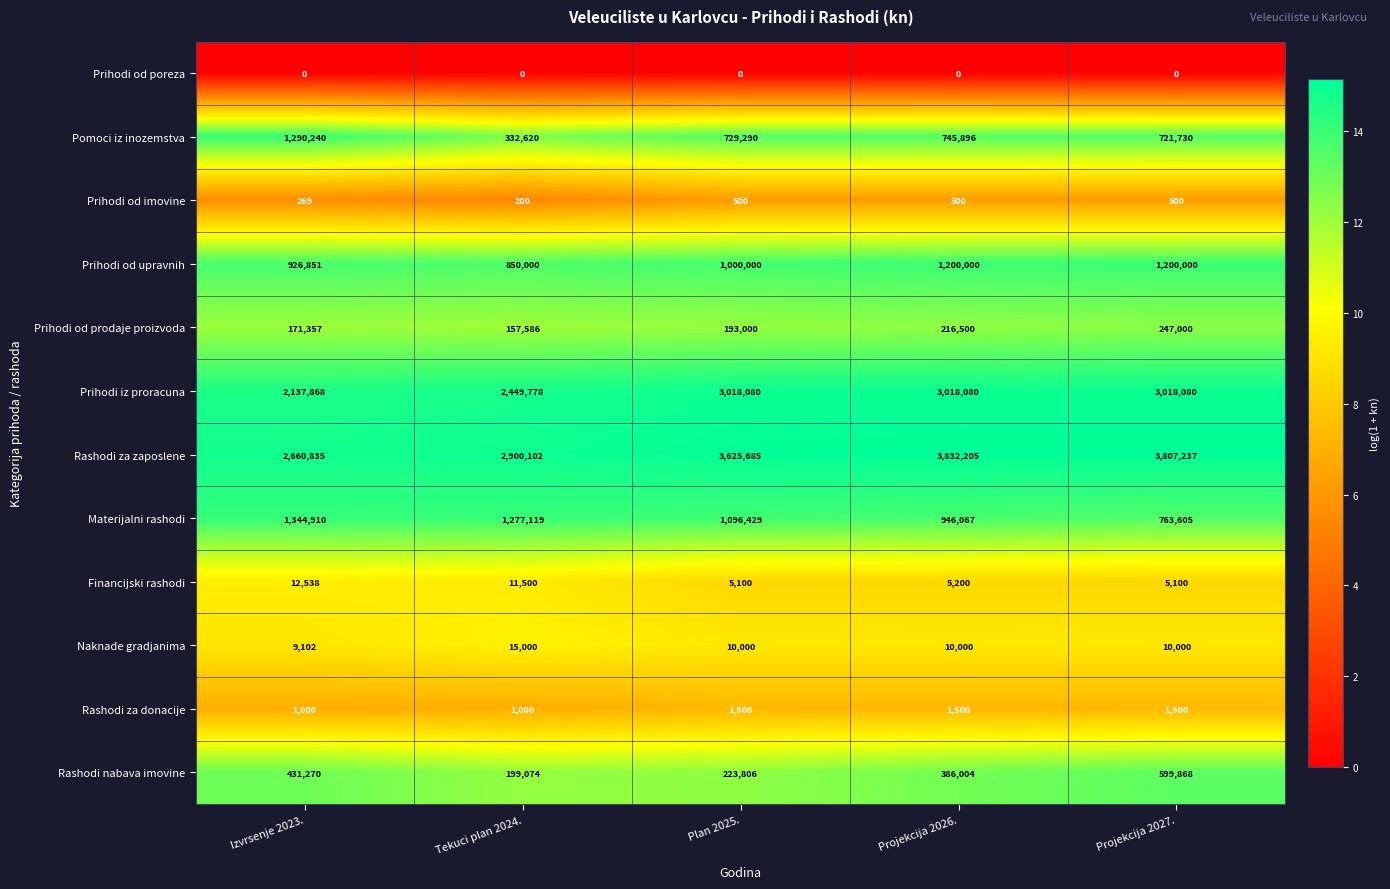

At which label does Prihodi od upravnih reach its minimum?

Tekuci plan 2024.